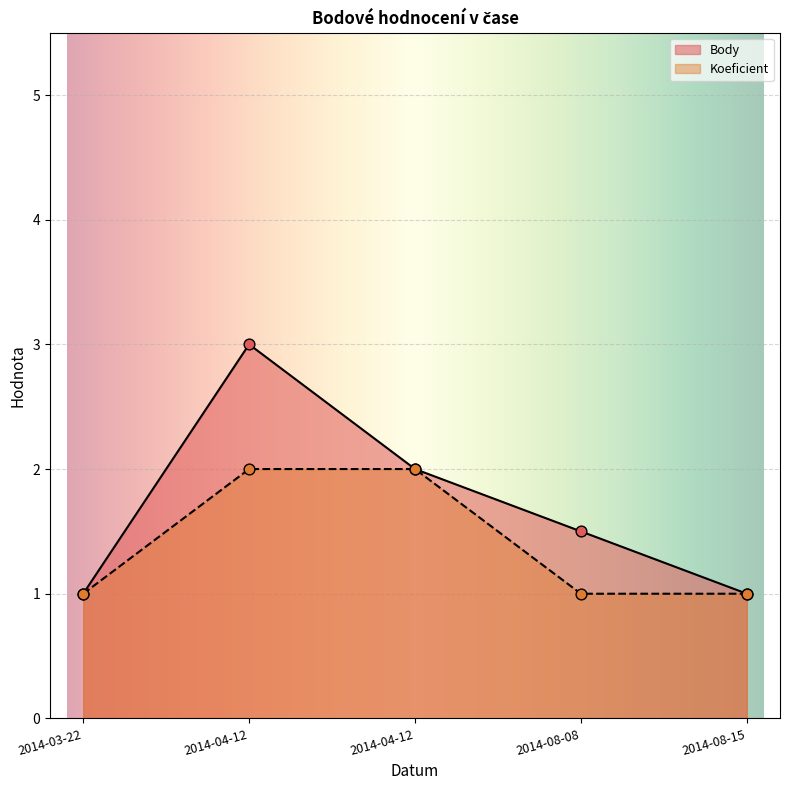

Which series reaches the minimum Y coordinate?

Body